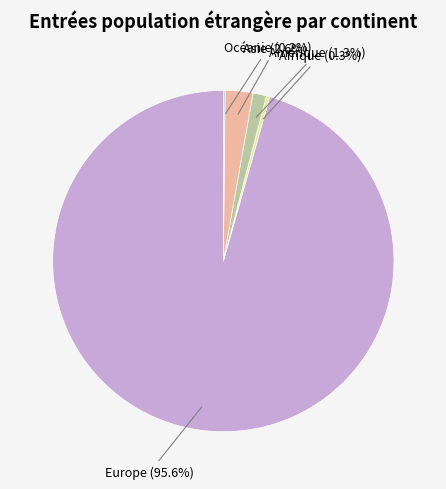

Which category accounts for the majority?

Europe